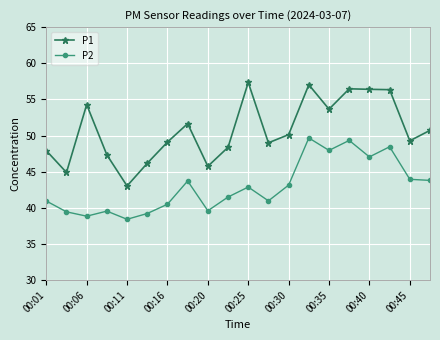

What is the difference between the maximum and second lowest values in the P2 series?

10.8